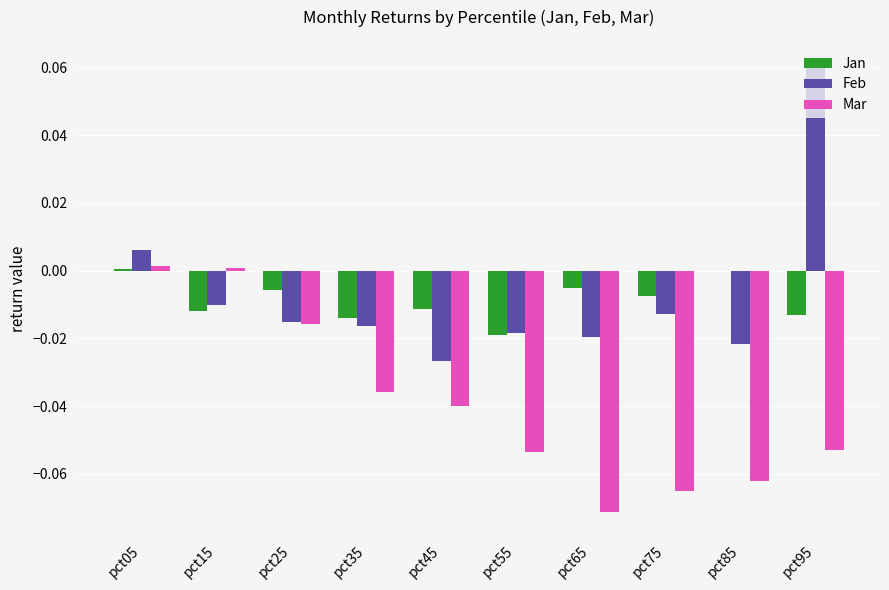

Which category has the highest value in the Feb series?

pct95